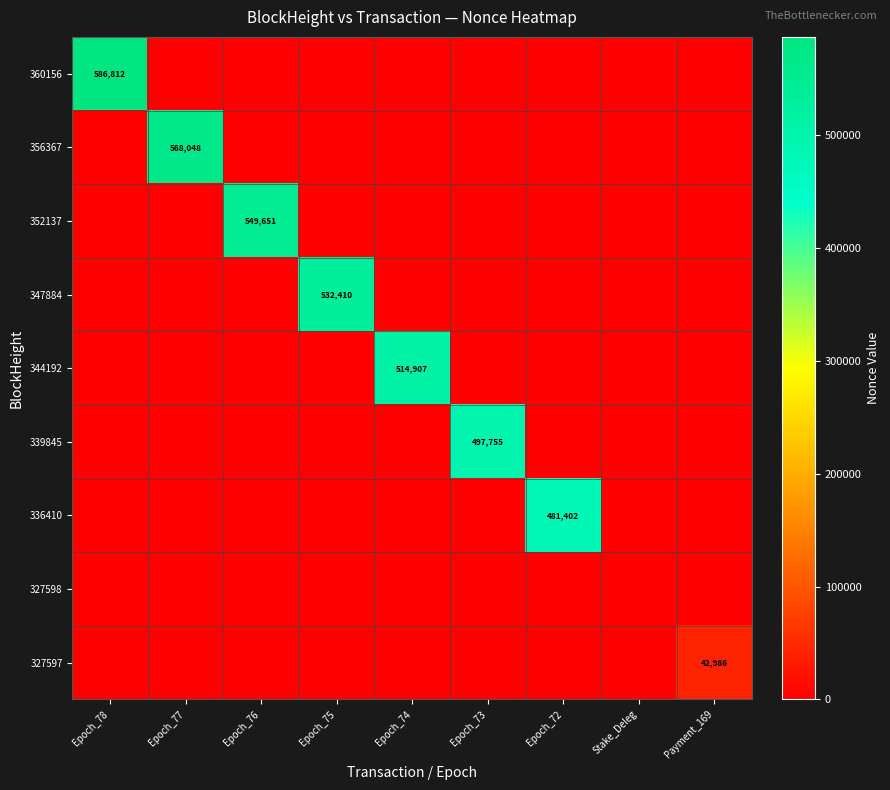

Where is 352137 nearest to the value 274825?

Epoch_78